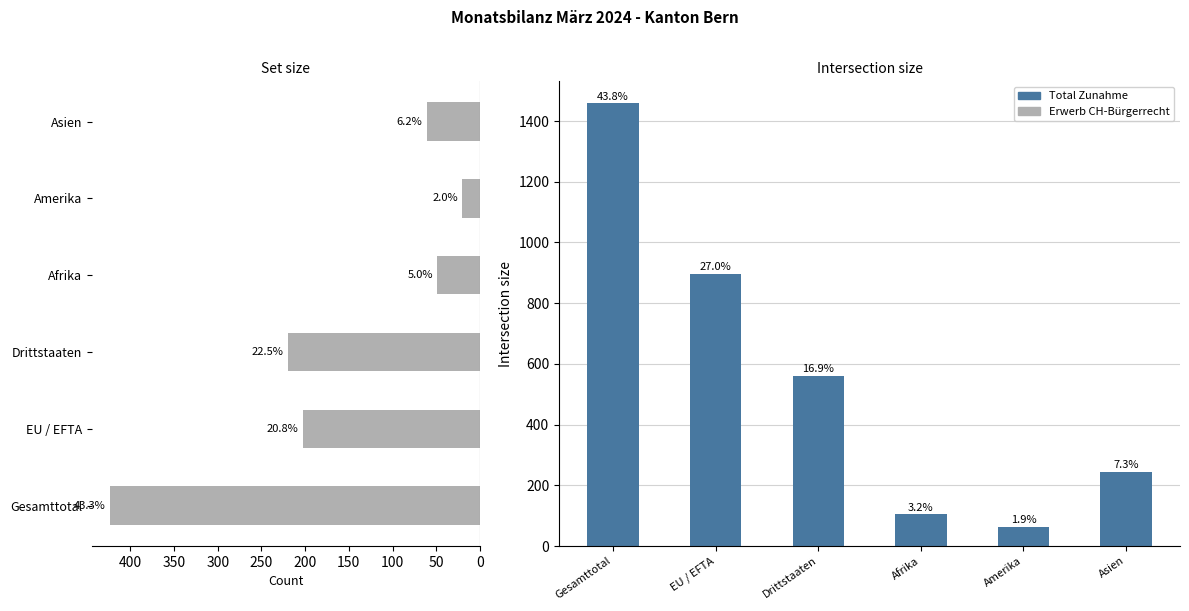

What is the sum of all Total Zunahme values?

3328